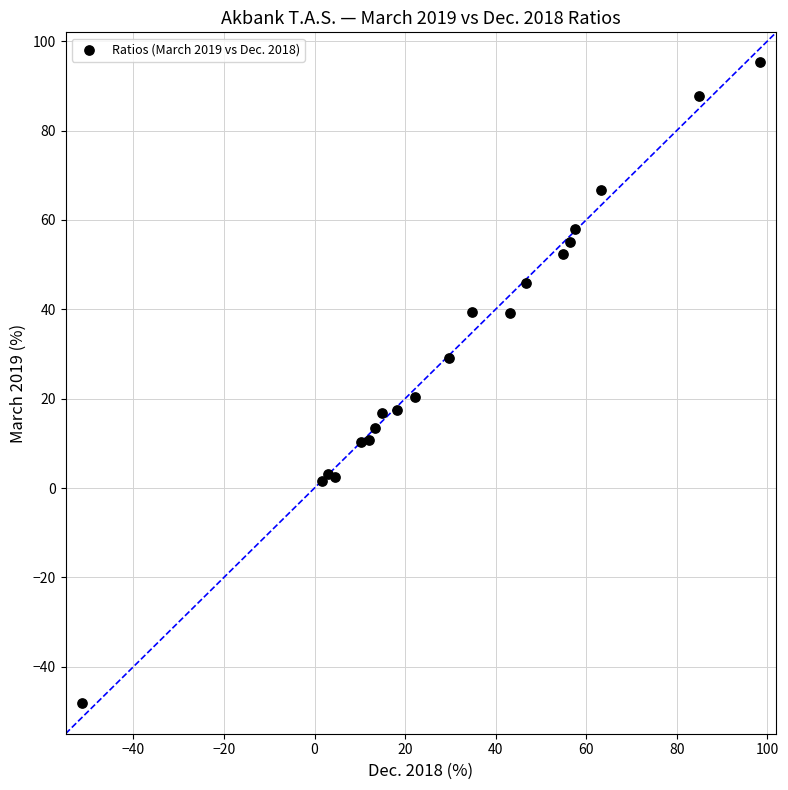

What Y value in the scatter plot is closest to 23?

20.4